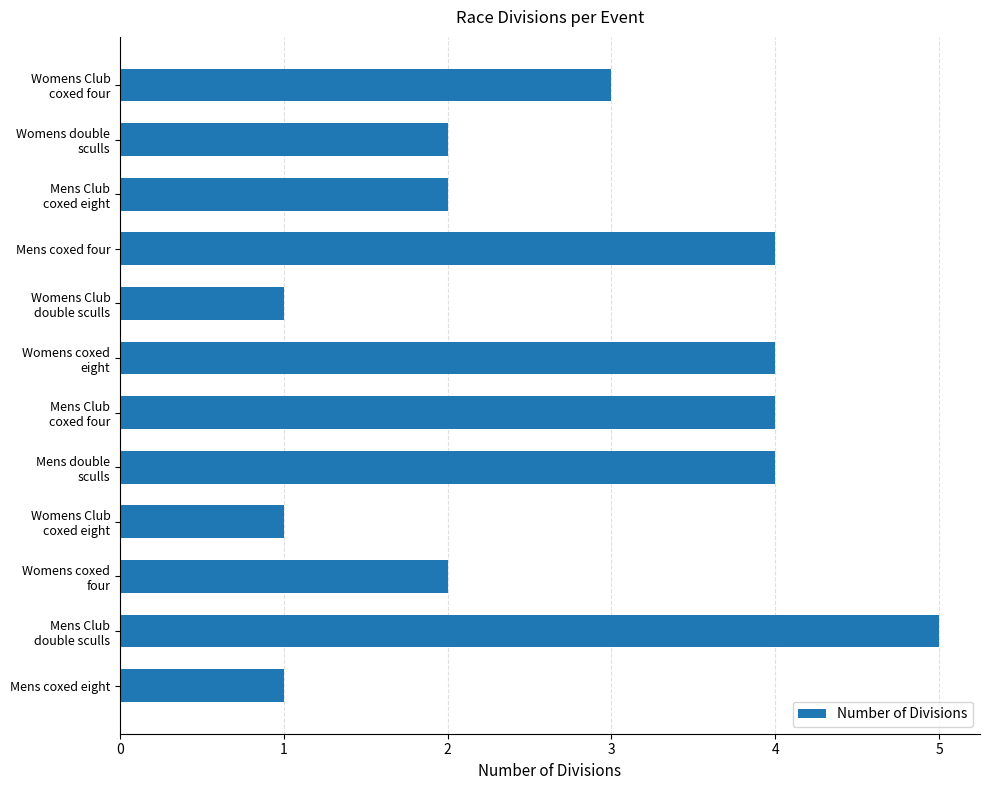

Reading top to bottom, extract all data points from this chart.

3	2	2	4	1	4	4	4	1	2	5	1